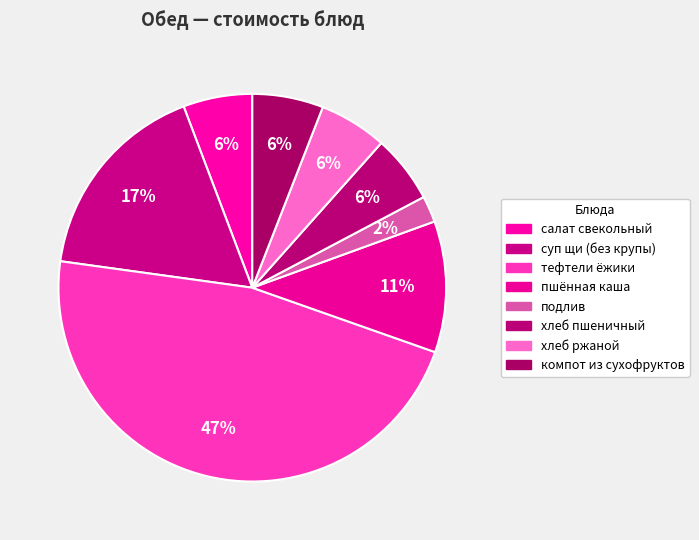

How many slices are in this pie chart?

8